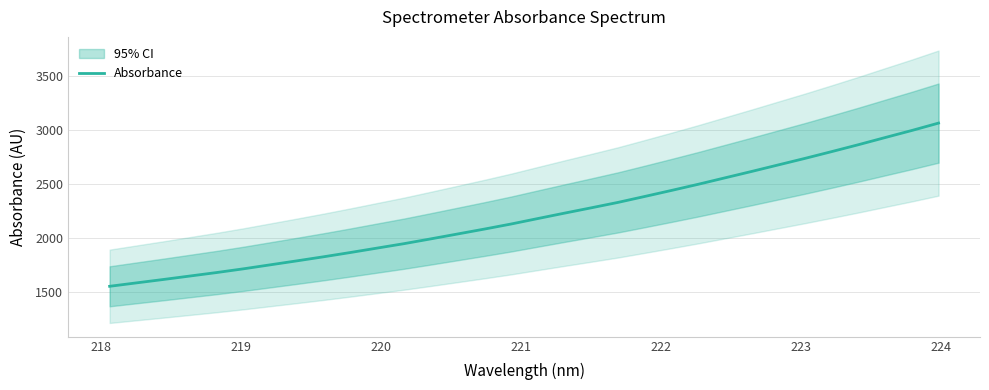

True or false: the data has more than 1 interior local peaks.

False